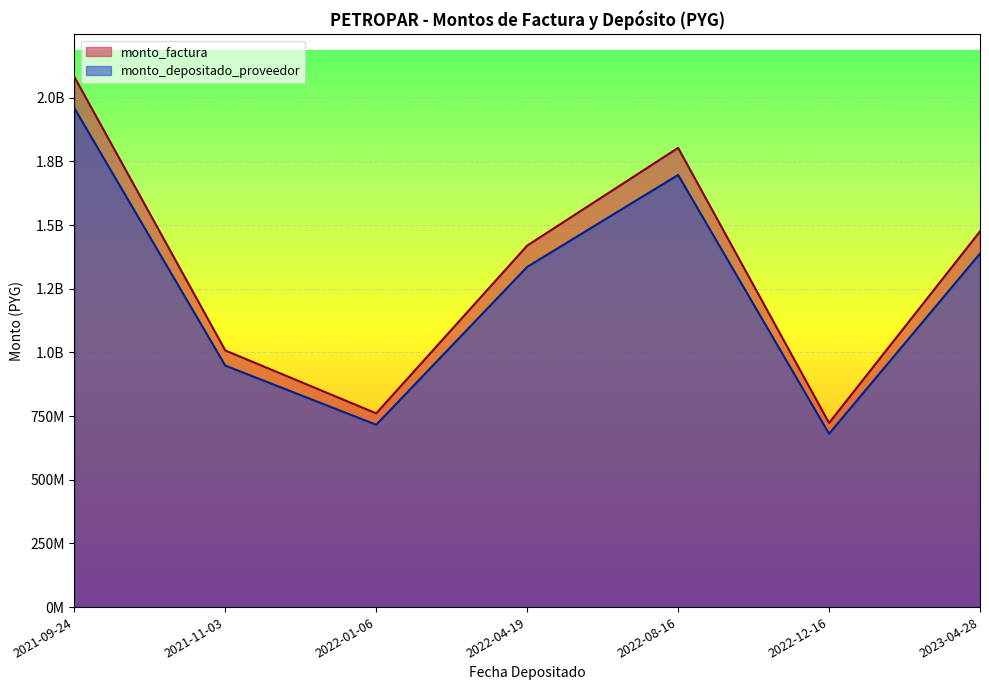

How many series are shown in this chart?

2